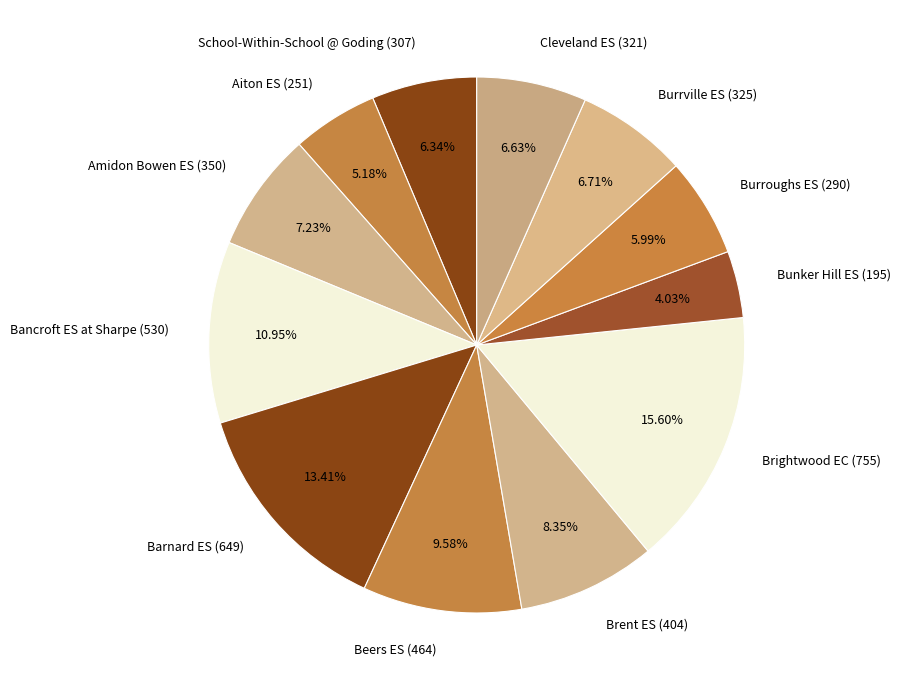

What is the ratio of the value at School-Within-School @ Goding (307) to the value at Brightwood EC (755)?

0.4